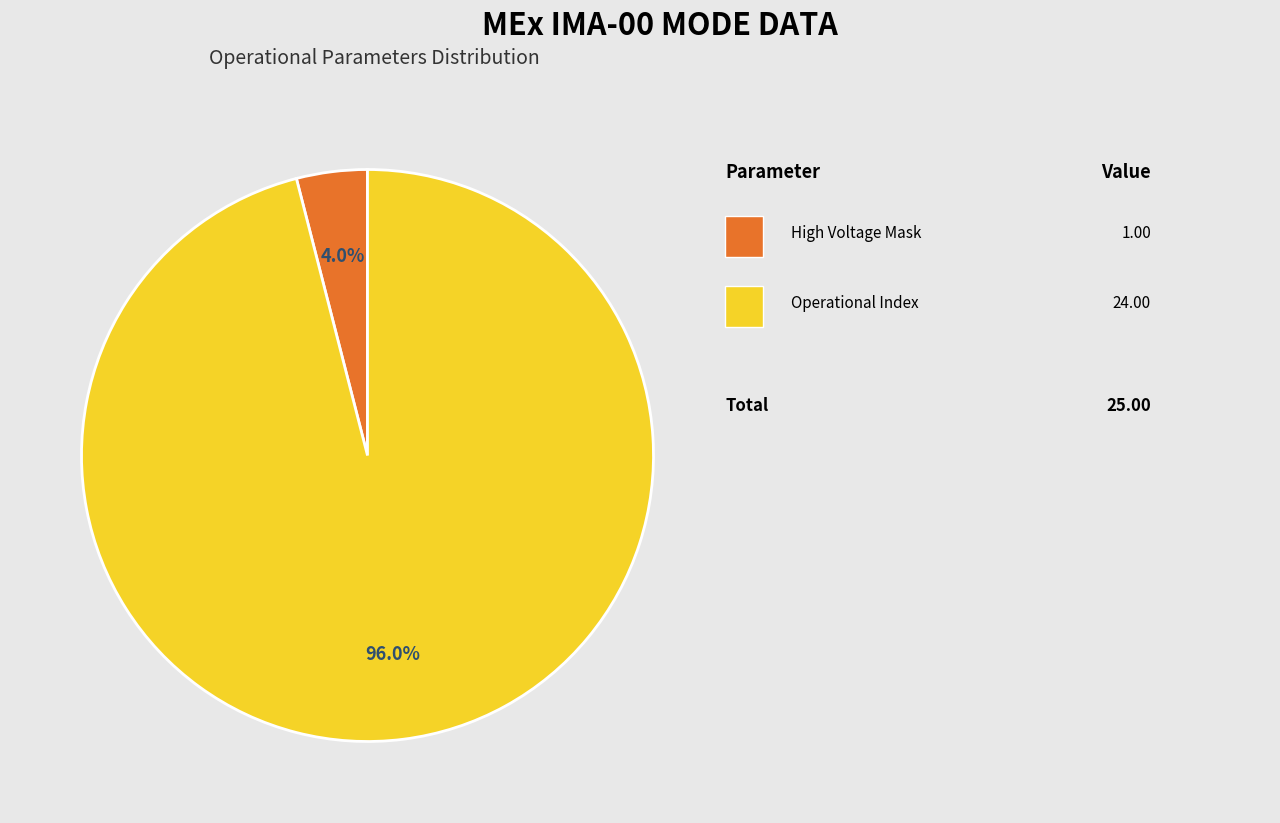

Is there any slice that represents more than half of the pie?

Yes